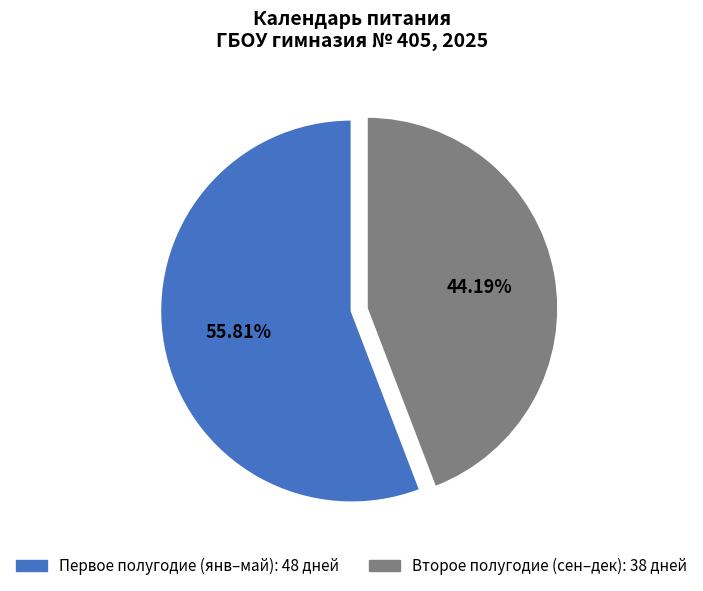

Does any single category account for the majority?

Yes